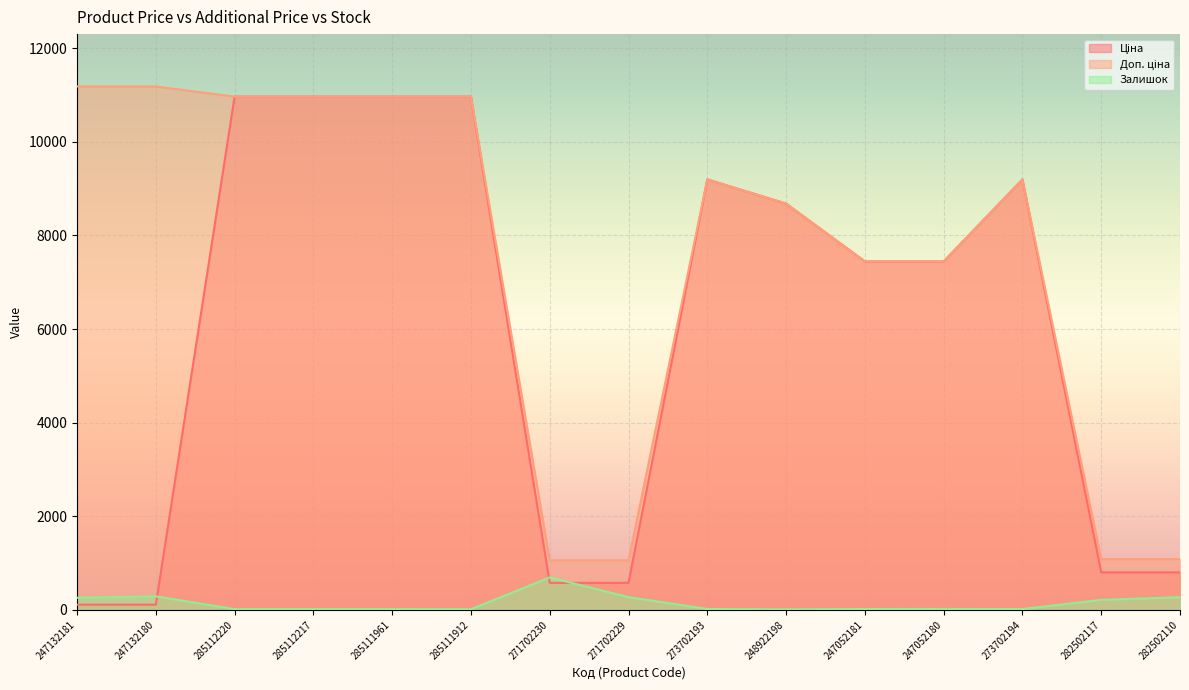

Reading left to right, transcribe all the data shown in this chart.

Ціна: 247132181=111.8	247132180=111.8	285112220=10964.4	285112217=10964.4	285111961=10964.4	285111912=10964.4	271702230=578.1	271702229=578.1	273702193=9196.3	248922198=8679.5	247052181=7444.6	247052180=7444.6	273702194=9196.3	282502117=802.1	282502110=802.1
Доп. ціна: 247132181=11182.0	247132180=11182.0	285112220=10964.4	285112217=10964.4	285111961=10964.4	285111912=10964.4	271702230=1060.0	271702229=1060.0	273702193=9196.3	248922198=8679.5	247052181=7444.6	247052180=7444.6	273702194=9196.3	282502117=1087.0	282502110=1087.0
Залишок: 247132181=260.0	247132180=290.0	285112220=17.0	285112217=17.0	285111961=17.0	285111912=15.0	271702230=694.0	271702229=273.0	273702193=20.0	248922198=11.0	247052181=20.0	247052180=21.0	273702194=18.0	282502117=215.0	282502110=271.0